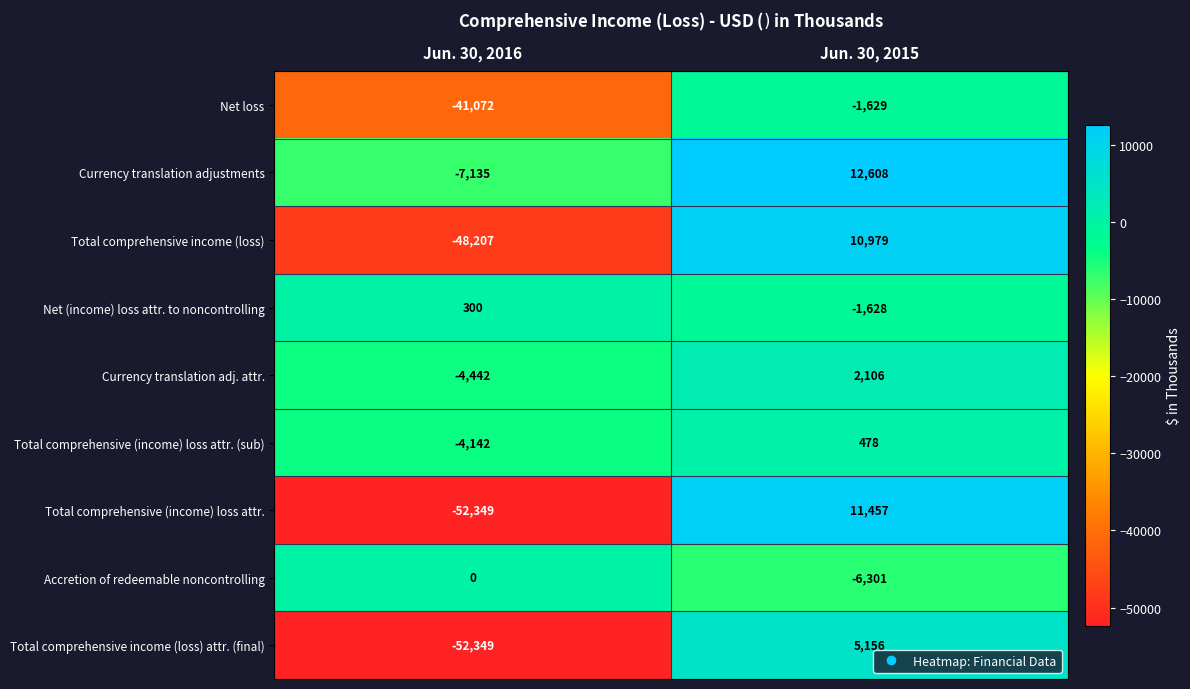

Reading right to left, transcribe all the data shown in this chart.

Net loss: Jun. 30, 2015=-1629	Jun. 30, 2016=-41072
Currency translation adjustments: Jun. 30, 2015=12608	Jun. 30, 2016=-7135
Total comprehensive income (loss): Jun. 30, 2015=10979	Jun. 30, 2016=-48207
Net (income) loss attr. to noncontrolling: Jun. 30, 2015=-1628	Jun. 30, 2016=300
Currency translation adj. attr.: Jun. 30, 2015=2106	Jun. 30, 2016=-4442
Total comprehensive (income) loss attr. (sub): Jun. 30, 2015=478	Jun. 30, 2016=-4142
Total comprehensive (income) loss attr.: Jun. 30, 2015=11457	Jun. 30, 2016=-52349
Accretion of redeemable noncontrolling: Jun. 30, 2015=-6301	Jun. 30, 2016=0
Total comprehensive income (loss) attr. (final): Jun. 30, 2015=5156	Jun. 30, 2016=-52349